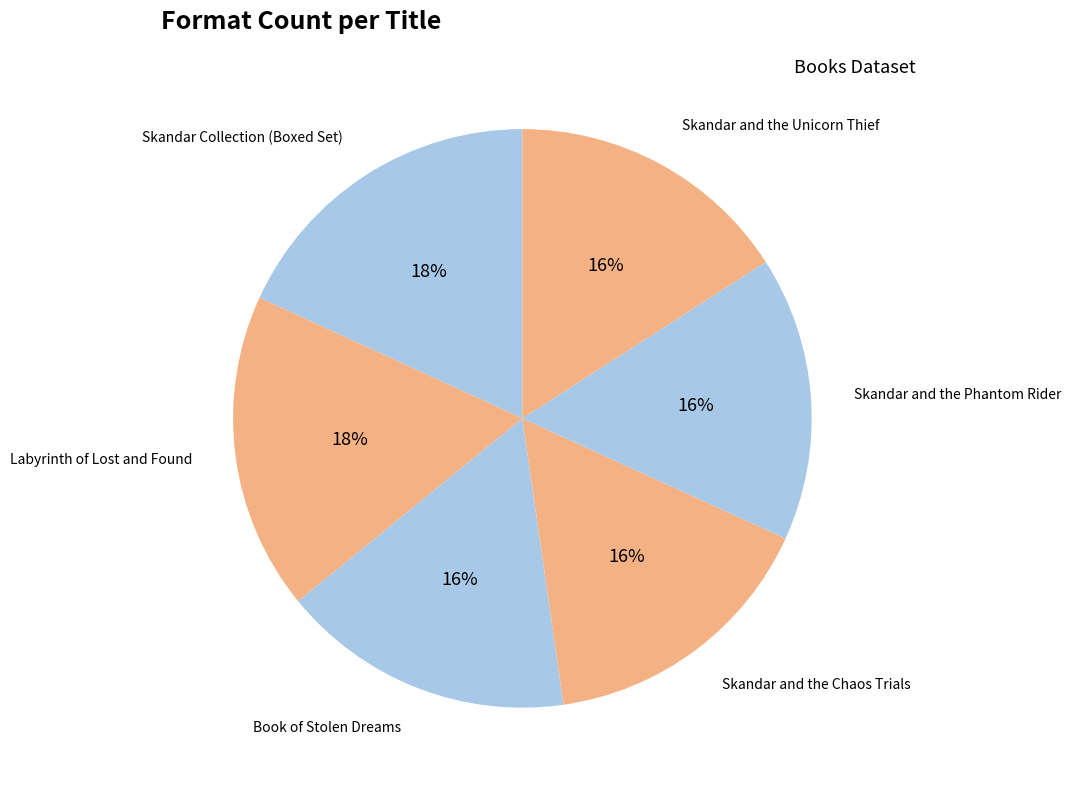

How many slices are in this pie chart?

6